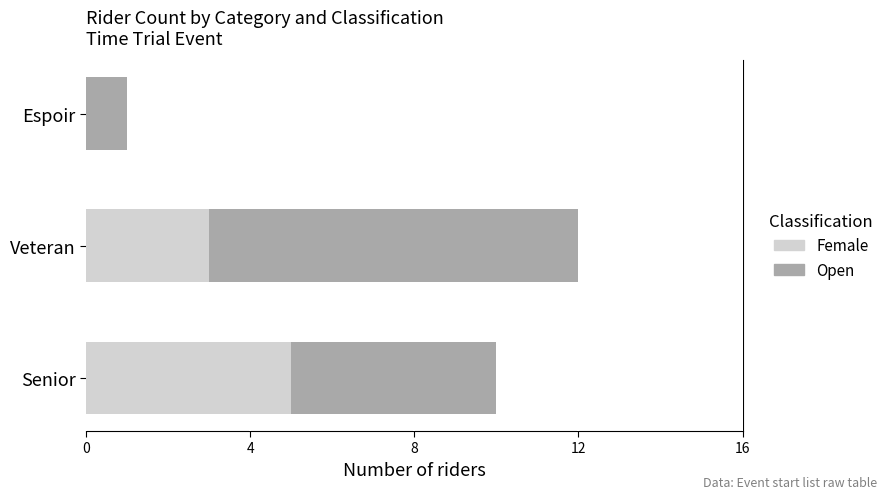

The Female series shows 3 at Veteran. True or false?

True